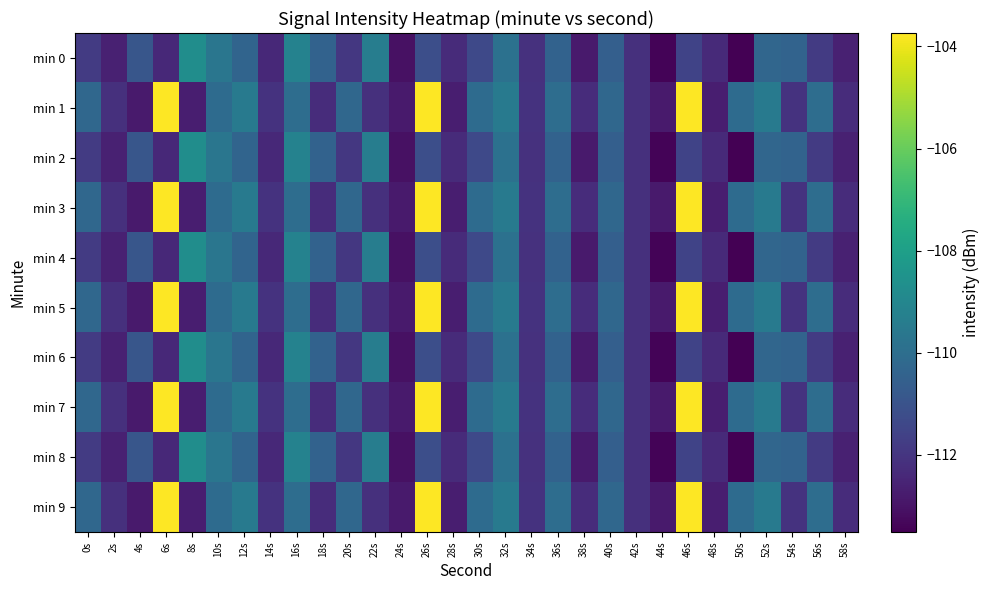

How many data points does each series have?

30